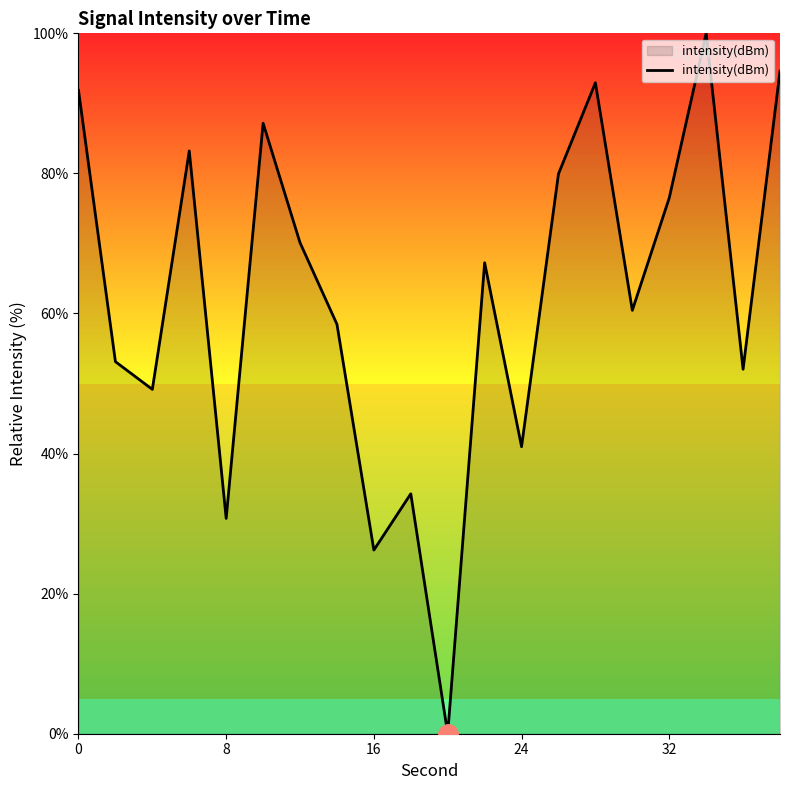

What is the maximum value shown in the chart?

100.0